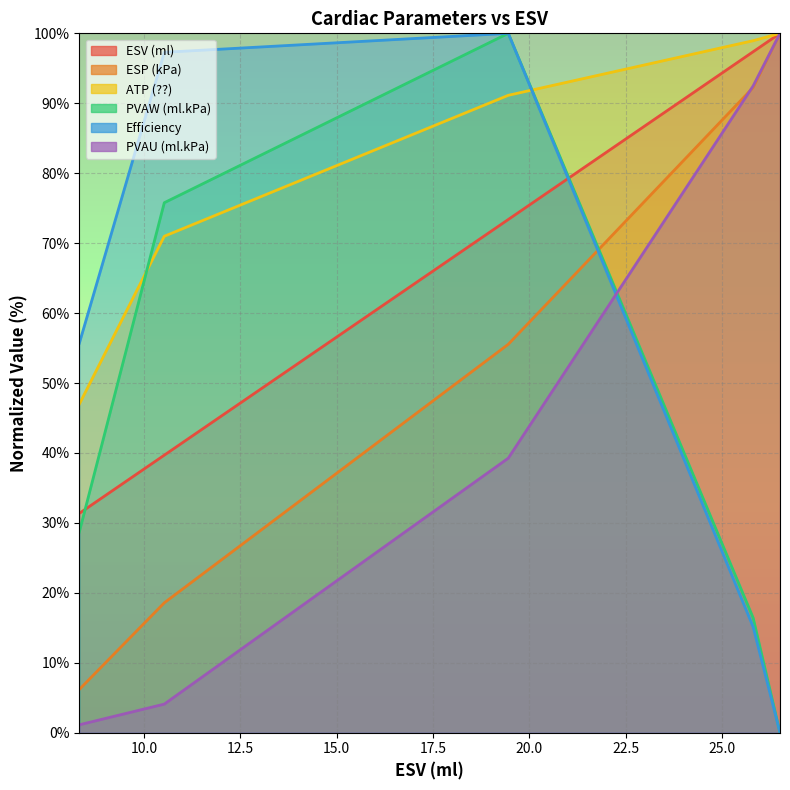

How many values in the Efficiency series are below 55?

2